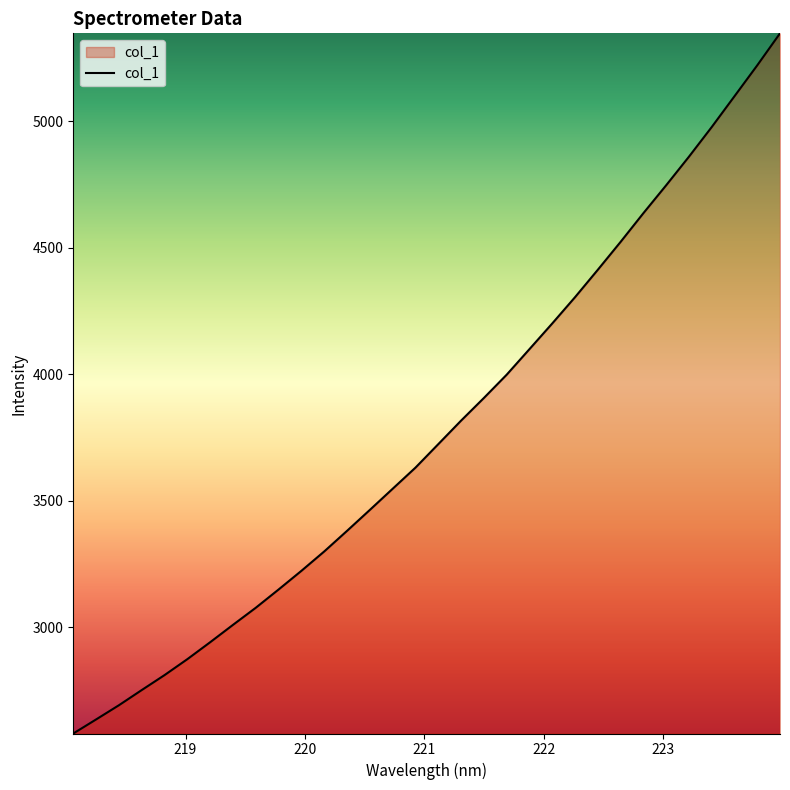

What is the maximum value shown in the chart?

5346.7